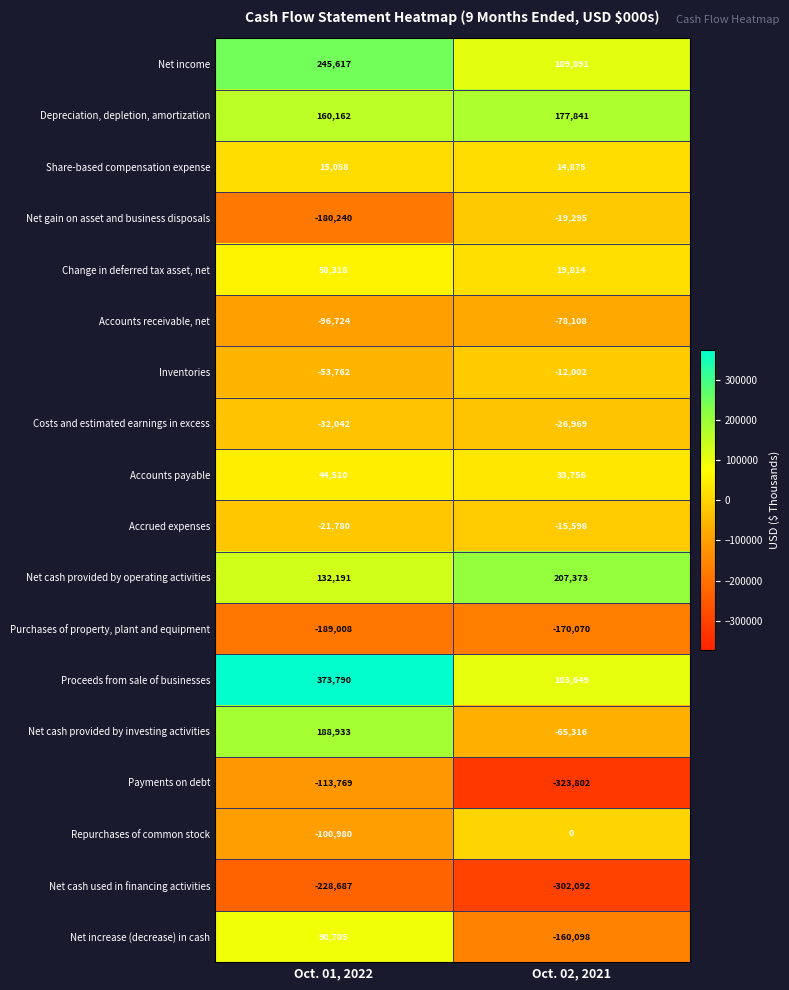

What is the difference between the maximum and minimum values in the Net increase (decrease) in cash series?

250803